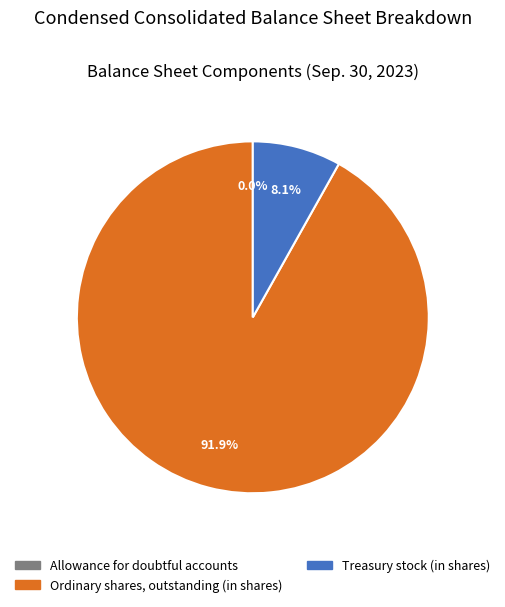

Do Ordinary shares, outstanding (in shares) and Treasury stock (in shares) together represent more than half of the pie?

Yes